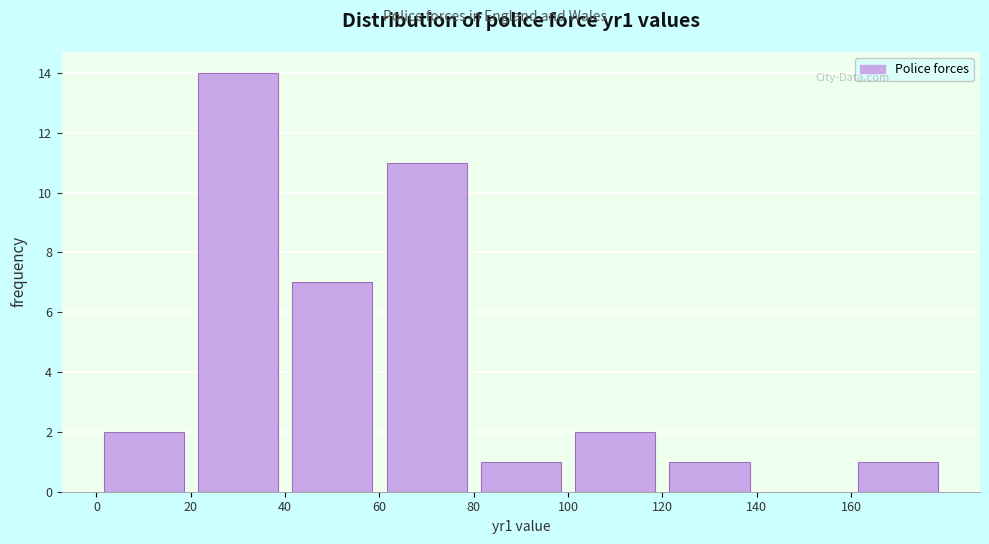

Reading left to right, list every bar in this chart as the range it spans on the x-axis followed by its height. The values are not printed on the chart, so give them approximately, as read against the axis.

0 to 20: 2
20 to 40: 14
40 to 60: 7
60 to 80: 11
80 to 100: 1
100 to 120: 2
120 to 140: 1
140 to 160: 0
160 to 180: 1